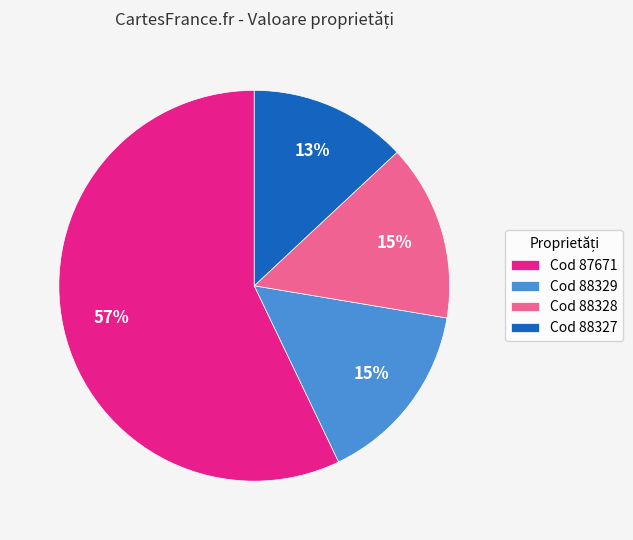

What is the majority slice?

Cod 87671